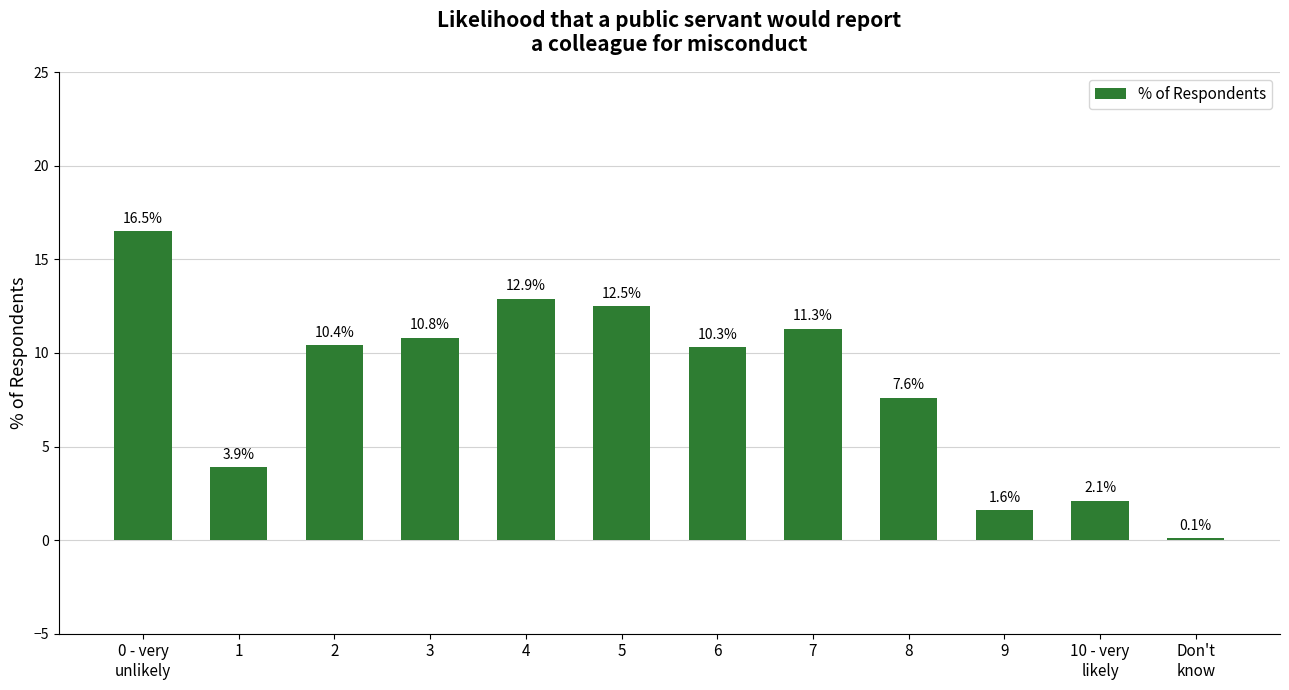

How many bars are there in total?

12